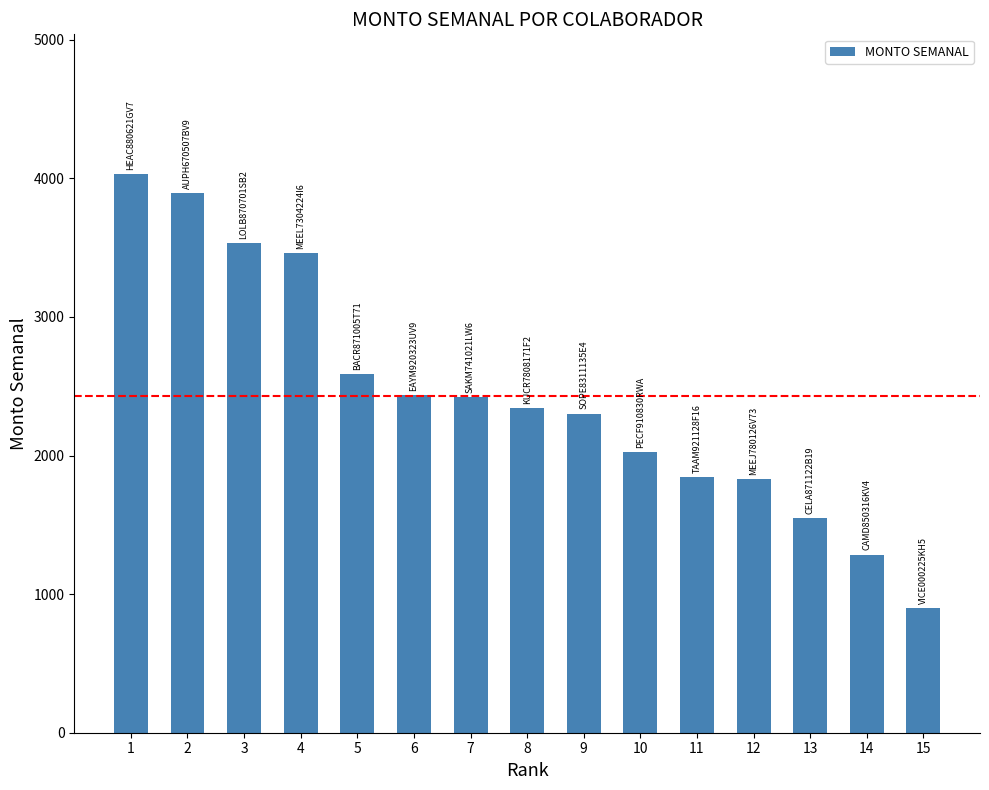

What is the difference between the maximum and second lowest values?

2745.4